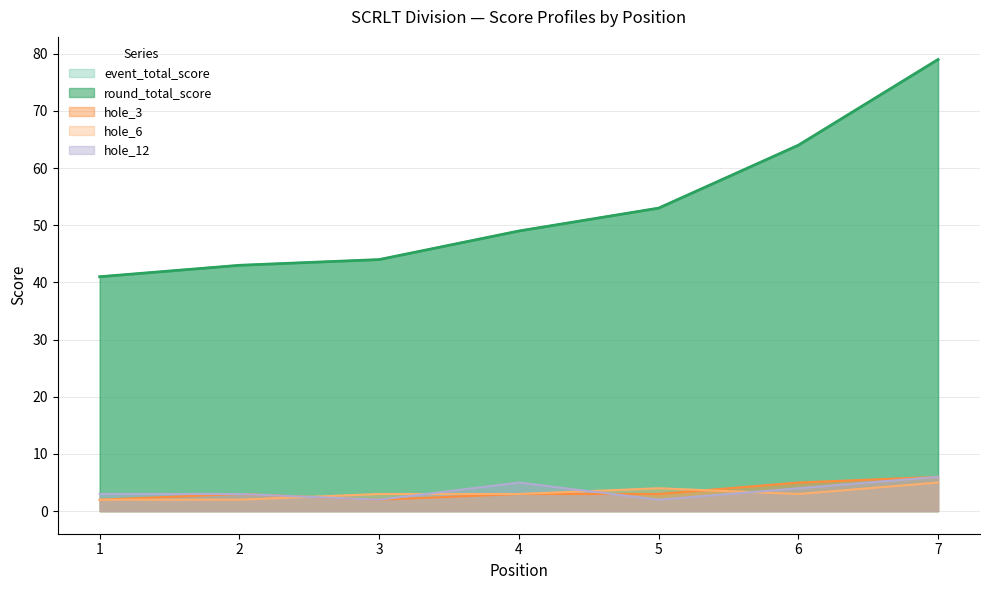

Rank the categories by round_total_score value from lowest to highest.

1, 2, 3, 4, 5, 6, 7